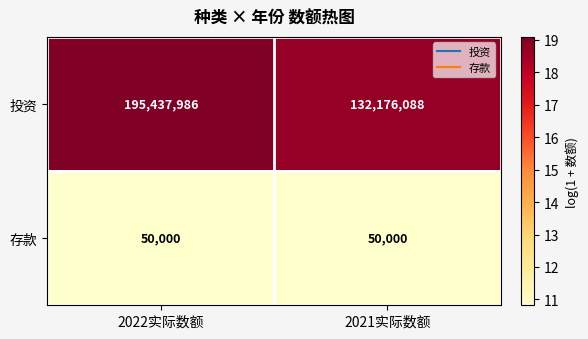

Reading left to right, extract all data points from this chart.

投资: 2022实际数额=195437986	2021实际数额=132176088
存款: 2022实际数额=50000	2021实际数额=50000